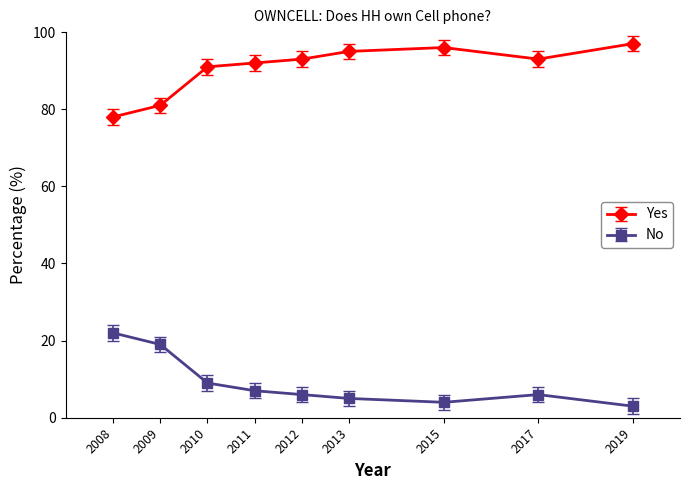

List the series in order of their peak value, highest first.

Yes, No